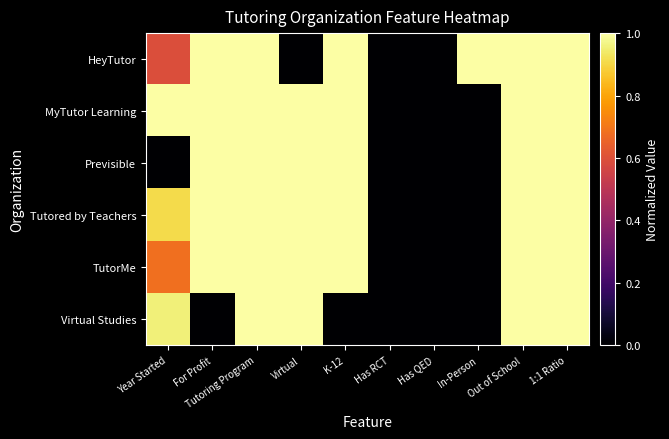

How many data points does each series have?

10